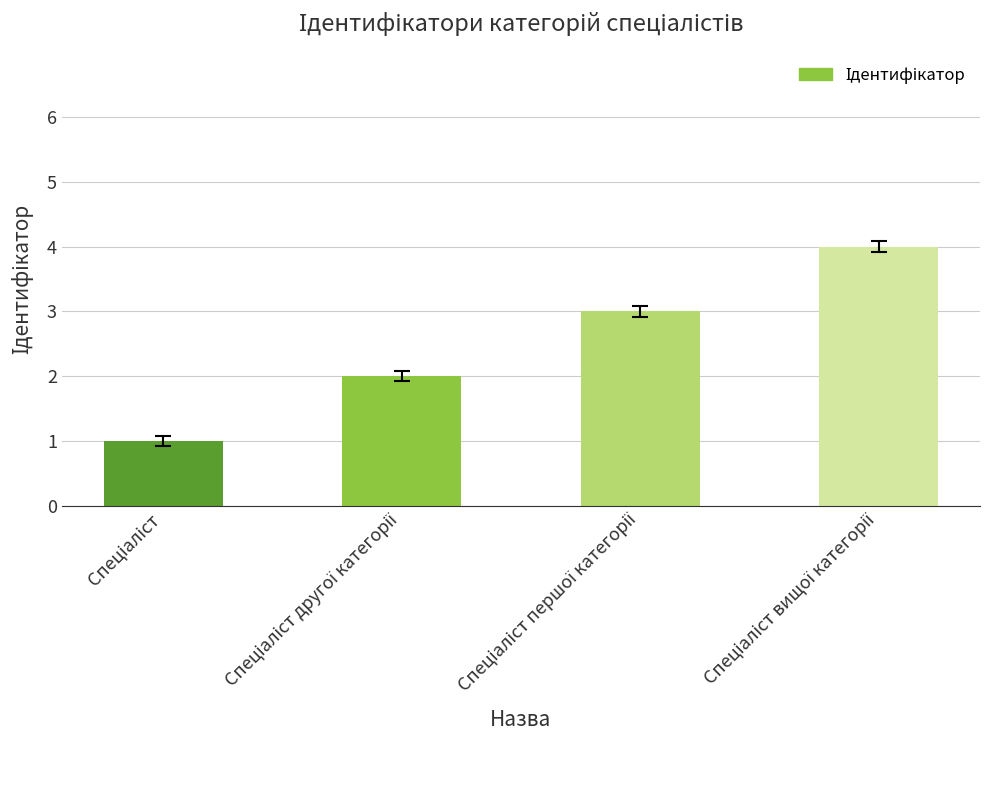

What is the difference between the maximum and minimum values?

3